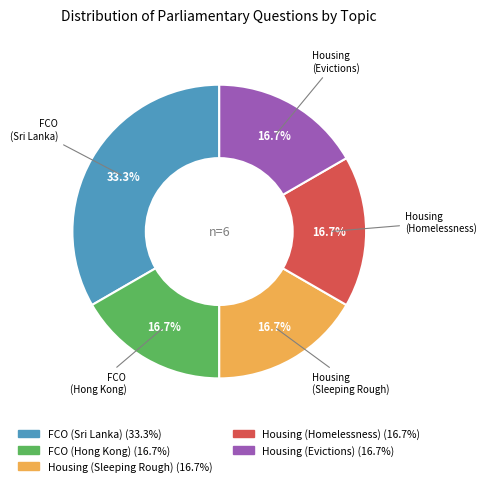

What percentage is NOT represented by FCO (Sri Lanka)?

66.7%